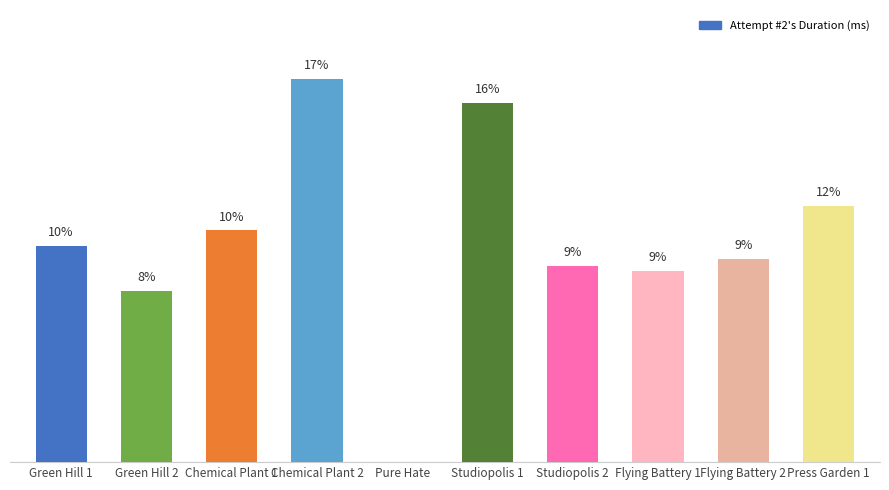

Are the bars horizontal?

No